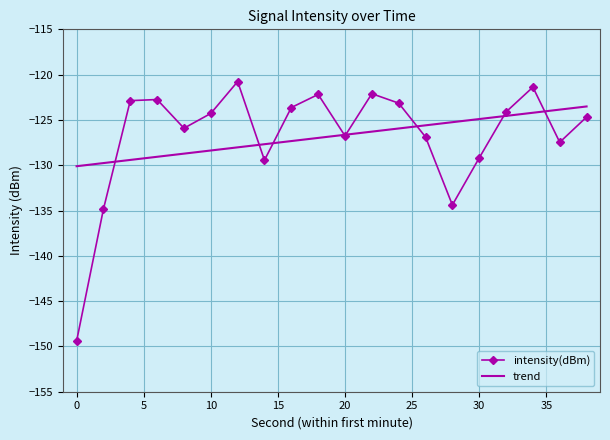

What is the value of the 8th point from the left?

-129.4